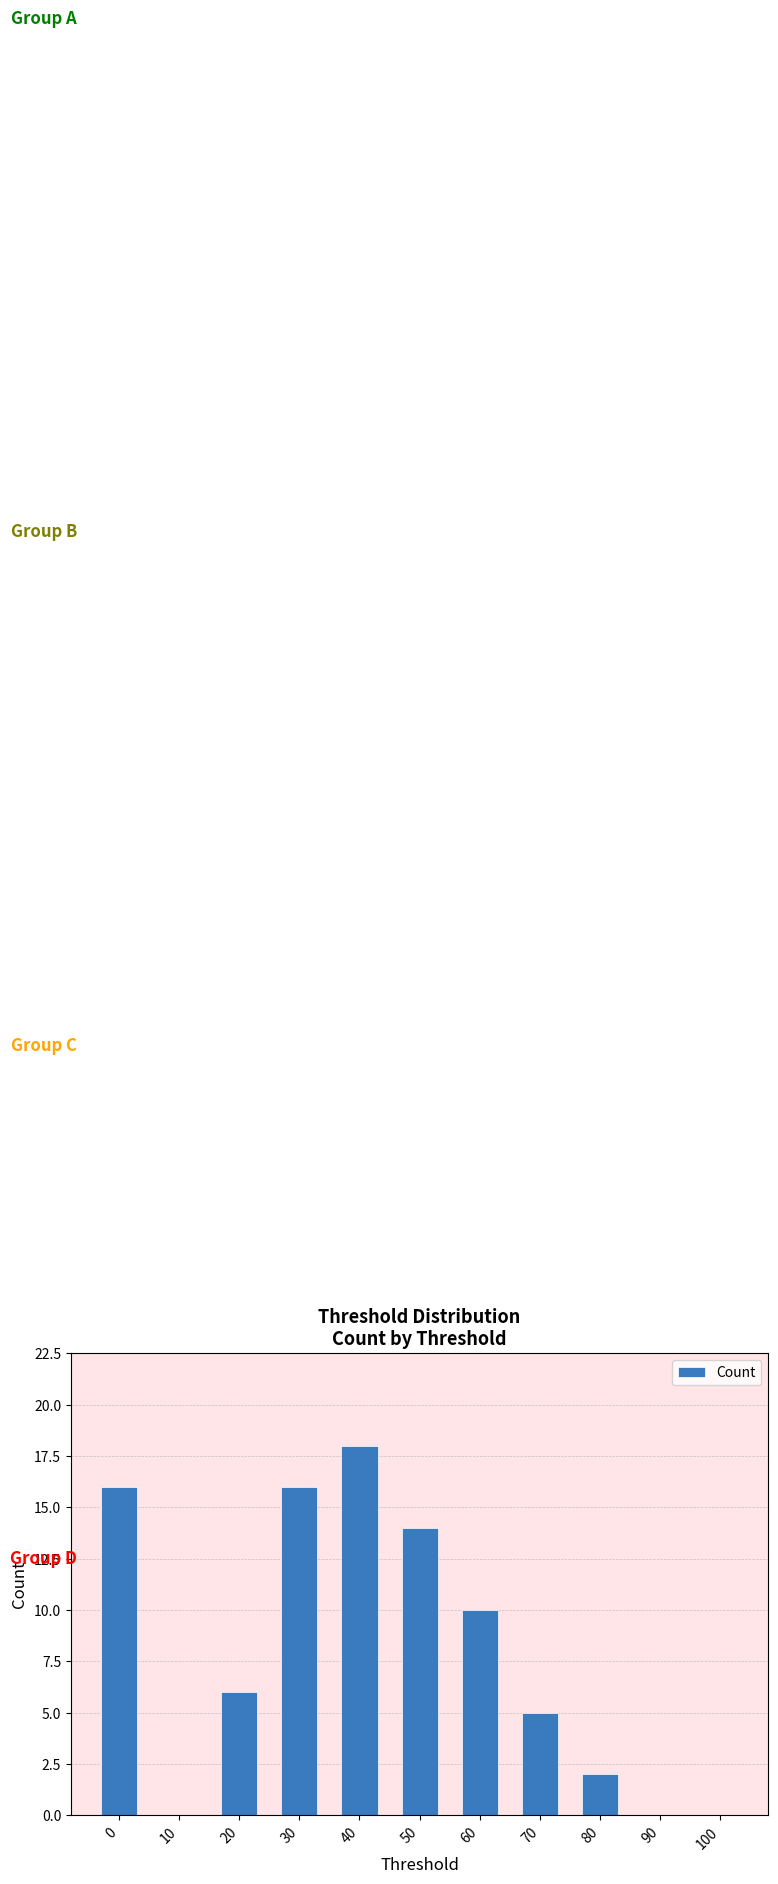

Count the number of categories in the chart.

11